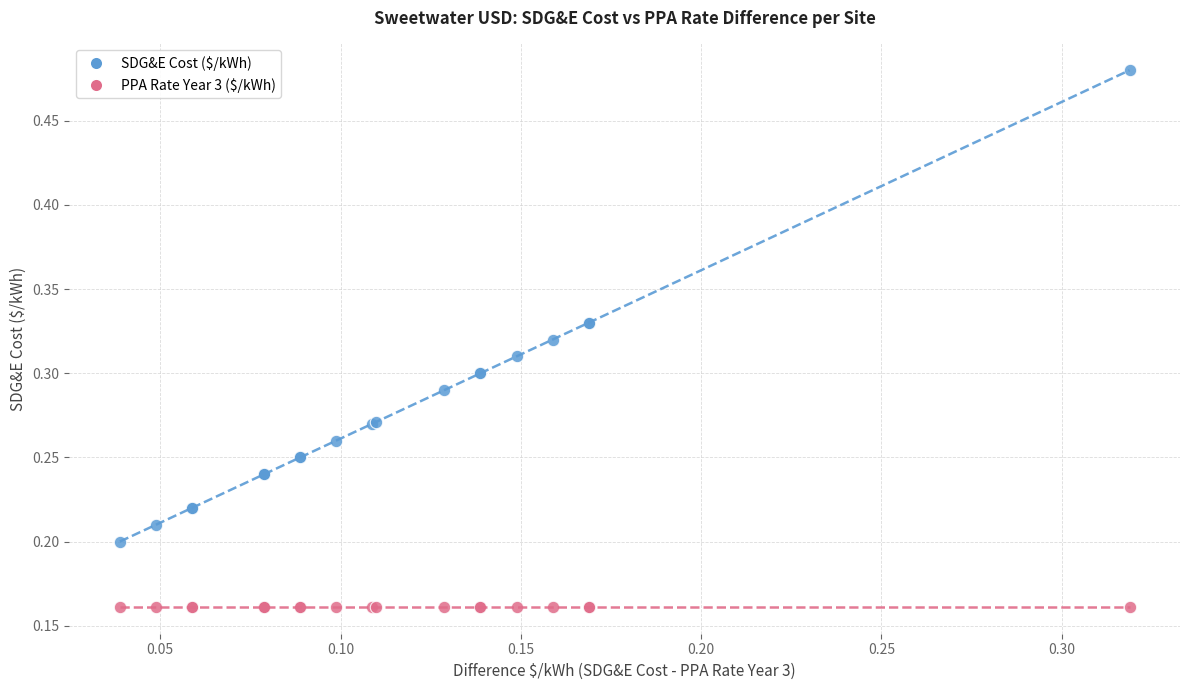

Which series contains the lowest Y value?

PPA Rate Year 3 ($/kWh)